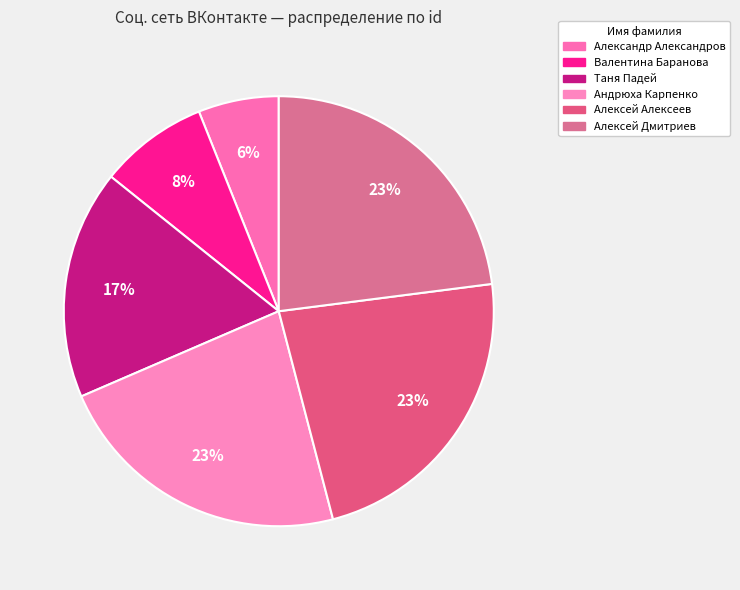

How much of the chart is everything except Александр Александров?

93.9%